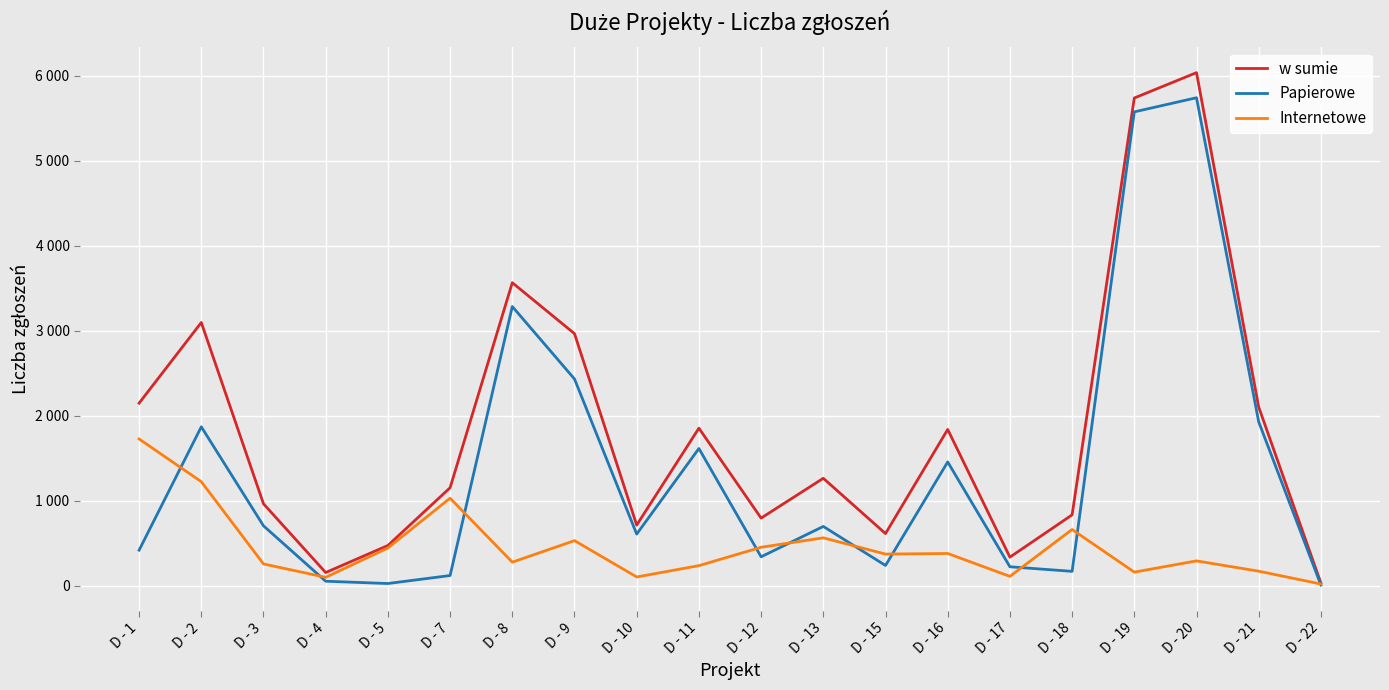

True or false: Papierowe has more than 2 points higher than both neighbors.

True